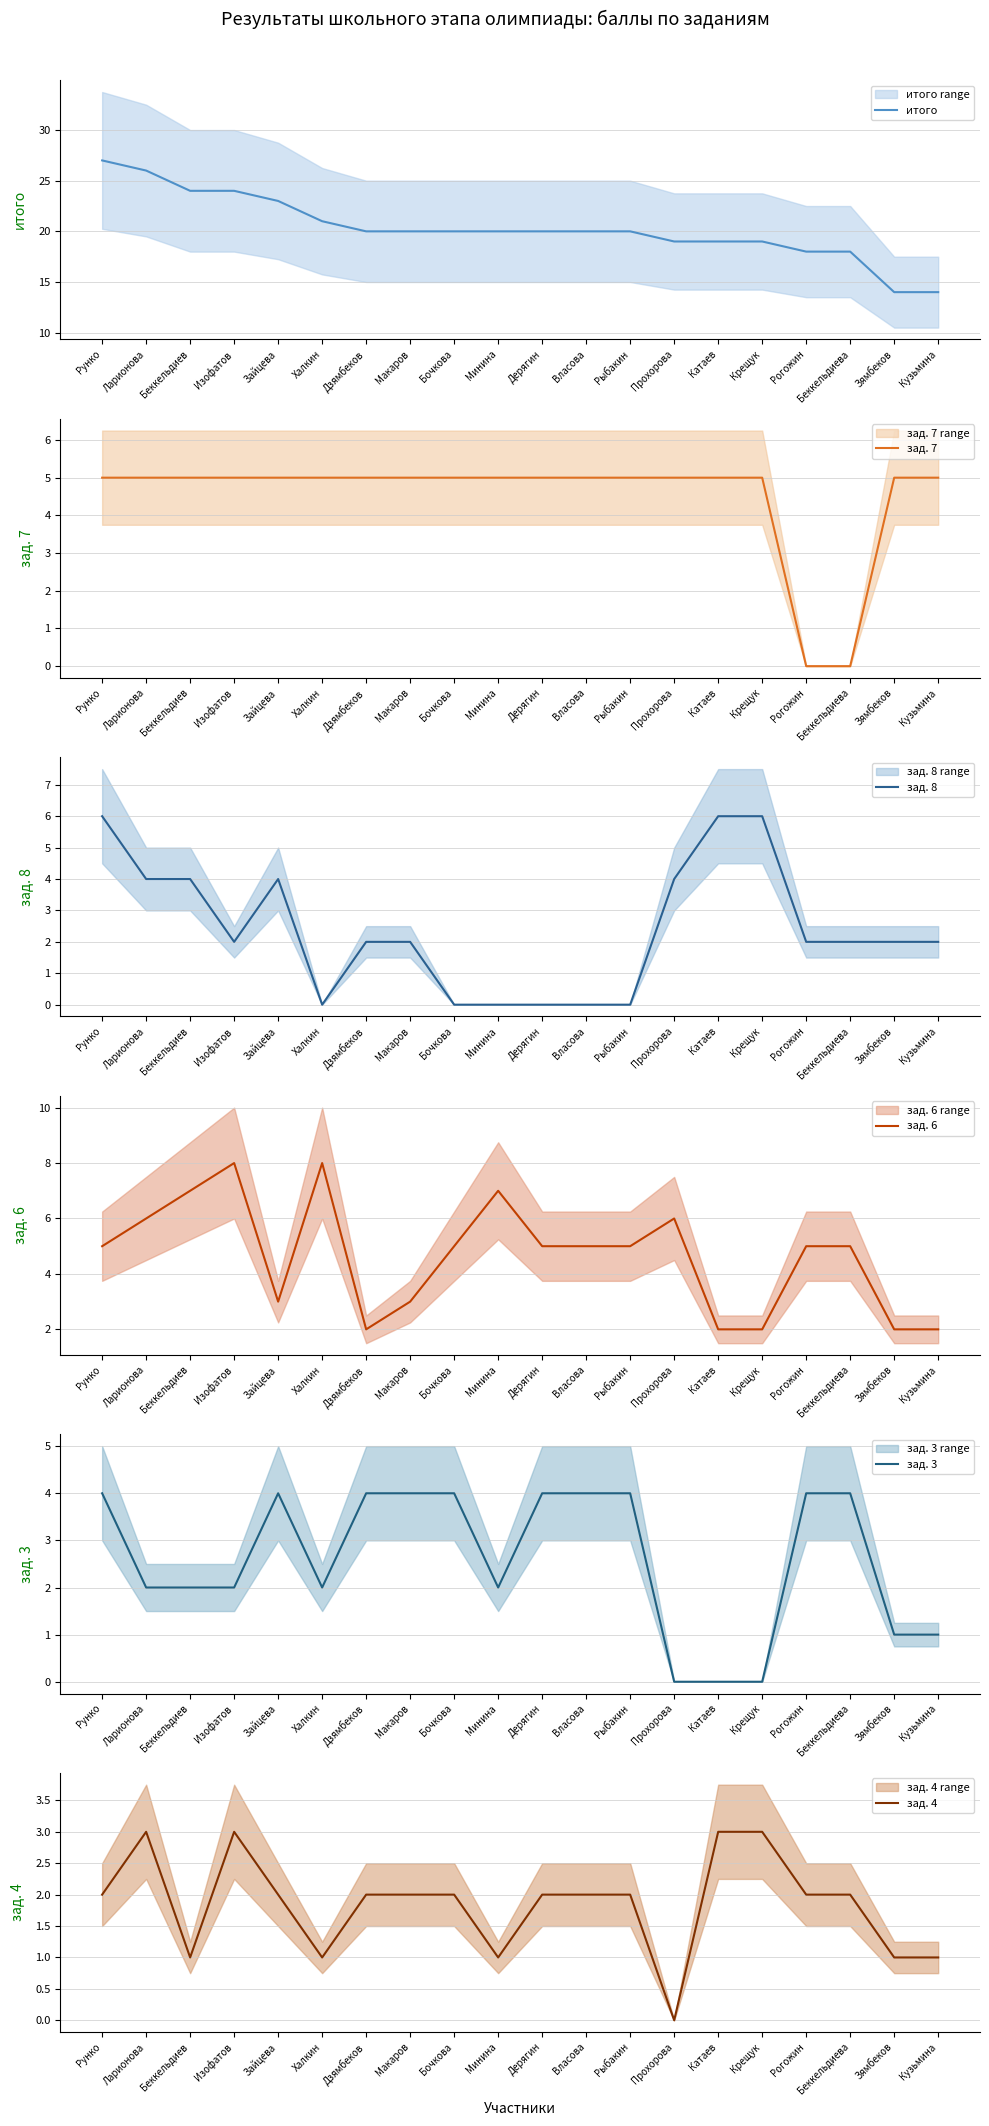

Where does the зад. 8 series first go above 2?

Рунко